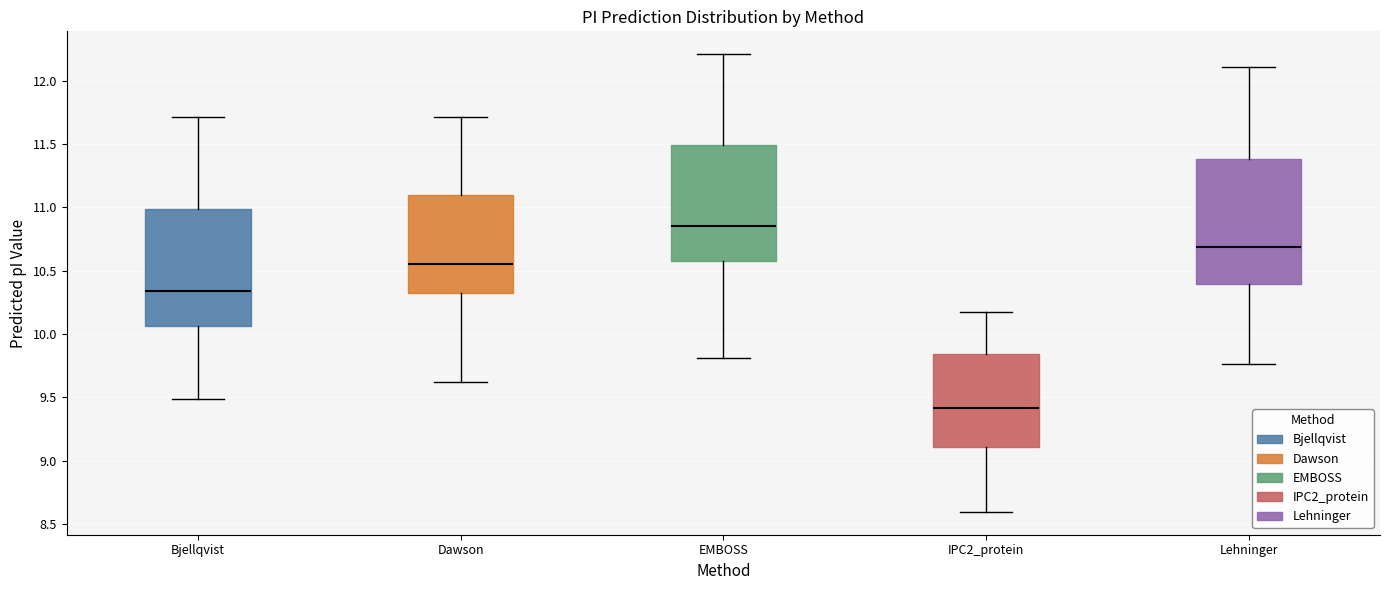

Where is the lower edge of the box for Bjellqvist on the y-axis? The values are not printed on the chart, so give them approximately, as read against the axis.

10.05